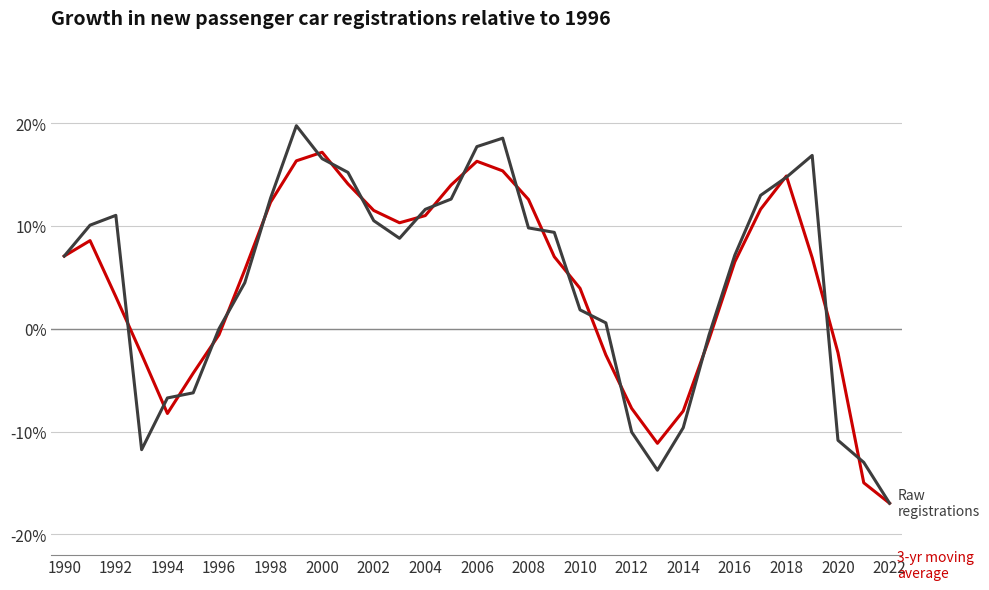

What is the smallest value displayed?

-17.0